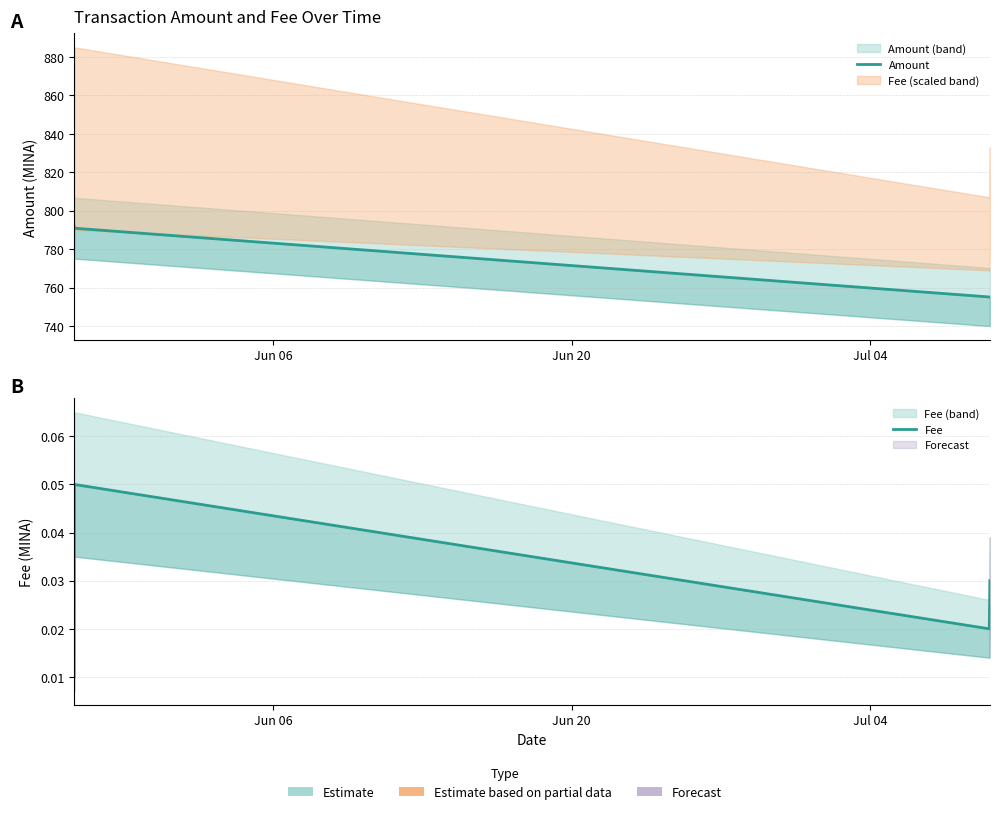

Is it true that Amount equals 1321.7 at Jul 04?

False